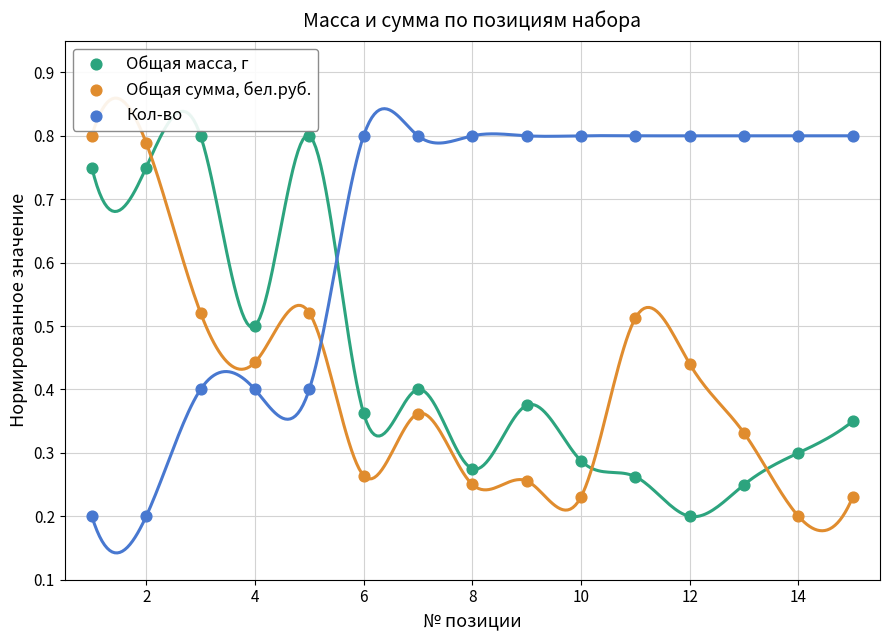

What is the X range (max minus min) for the scatter plot?

14.0